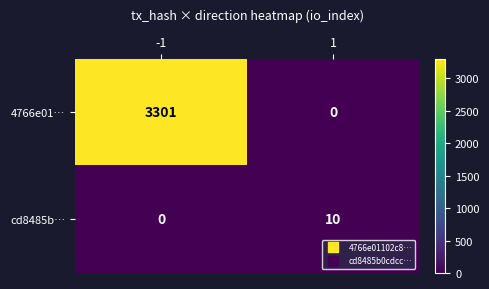

List the series in order of their peak value, lowest first.

cd8485b…, 4766e01…